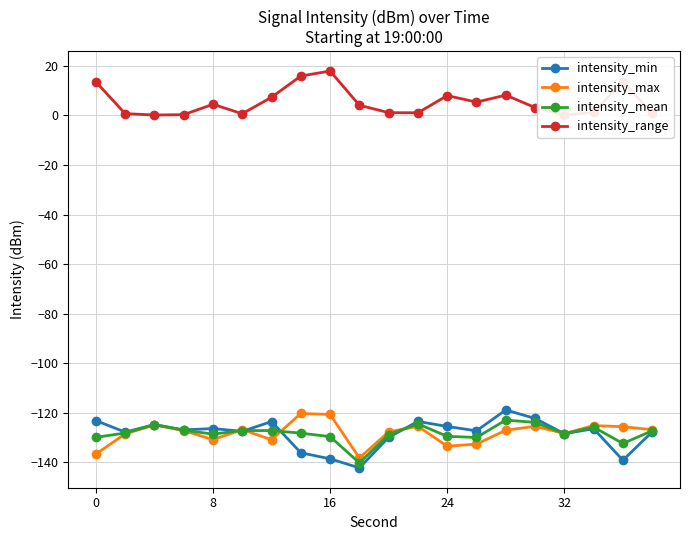

How many data points does each series have?

20